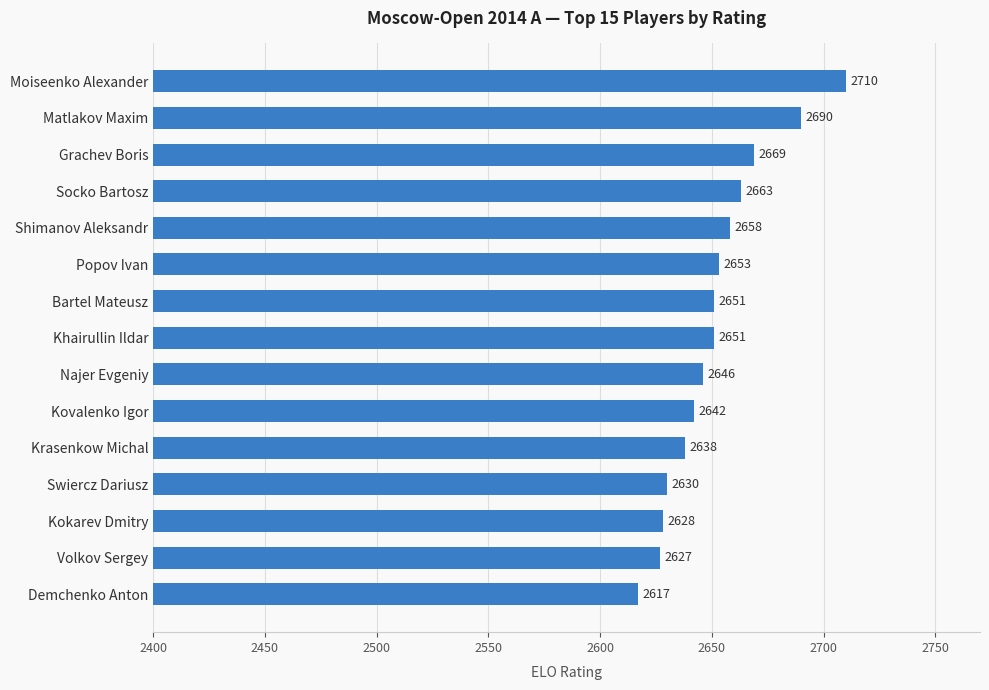

Which label corresponds to the smallest value in the chart?

Demchenko Anton